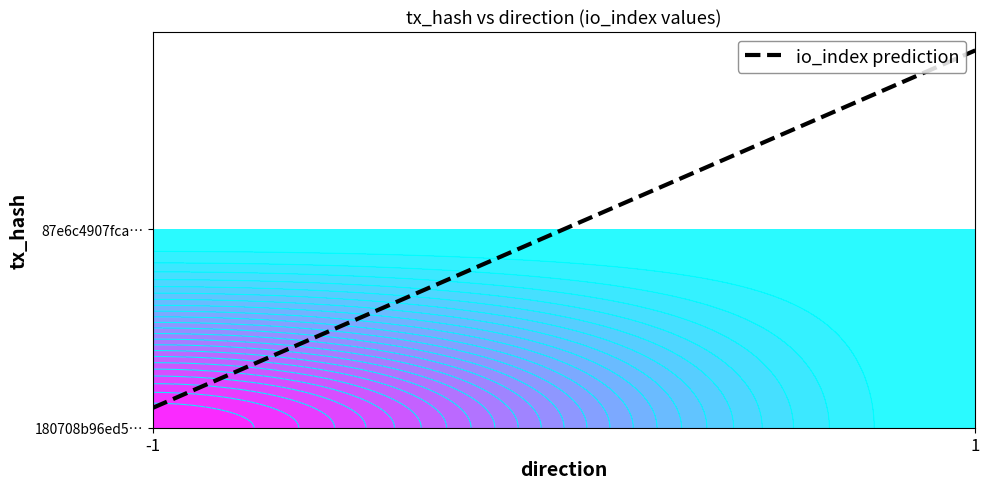

What is the sum of the 180708b96ed581c8faf2a5e6930f57ae61db4ba values at -1 and 1?

1